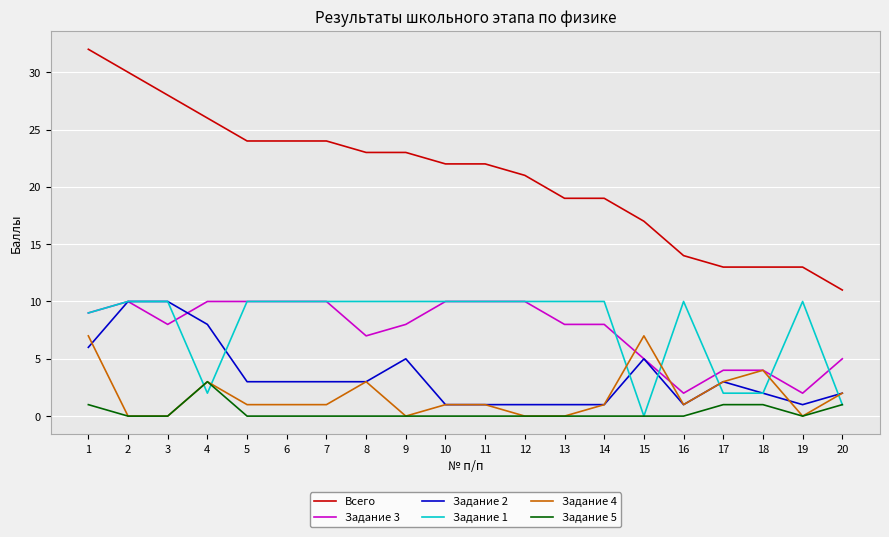

What is the lowest value of the Всего series?

11